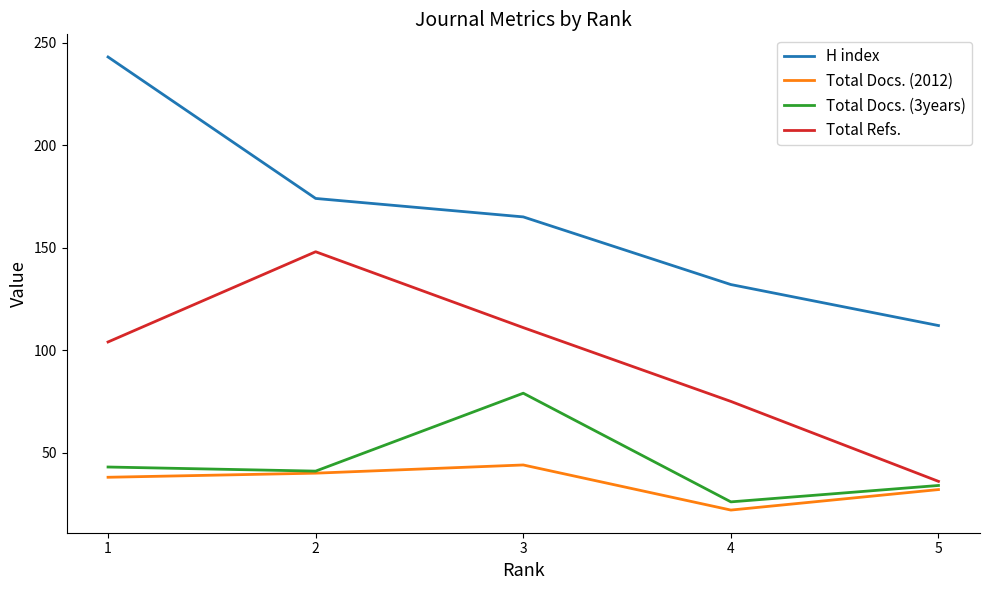

What is the spread (max minus min) of values at 4?

110